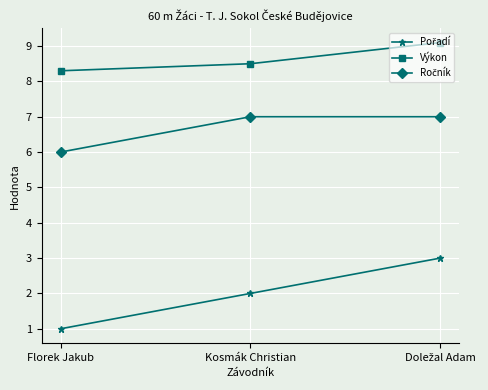

What position from the right is Florek Jakub?

3